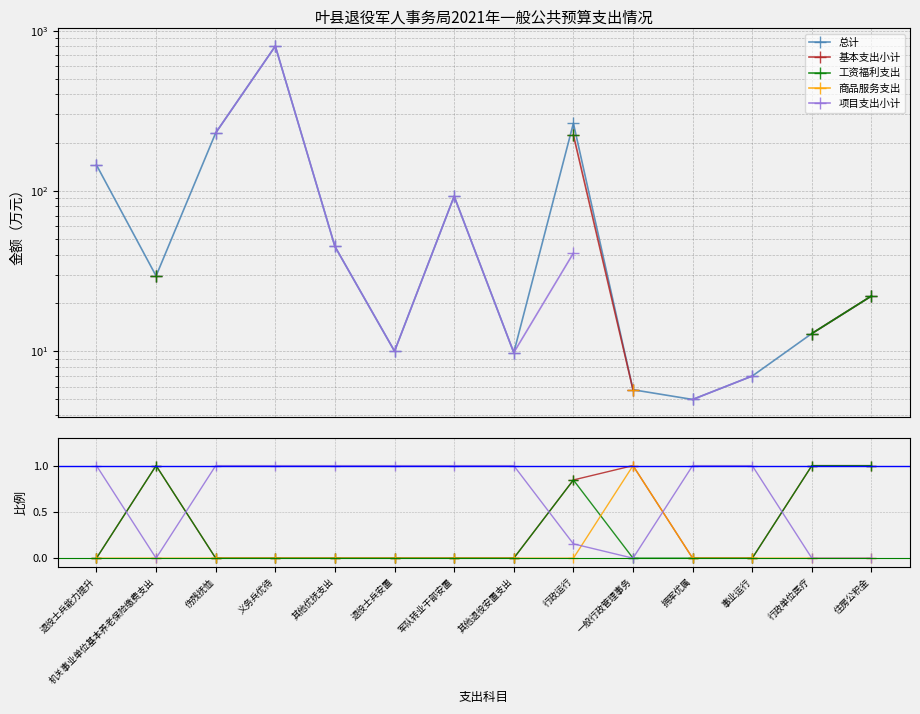

What is the difference between the maximum and second lowest values in the 总计 series?

794.2